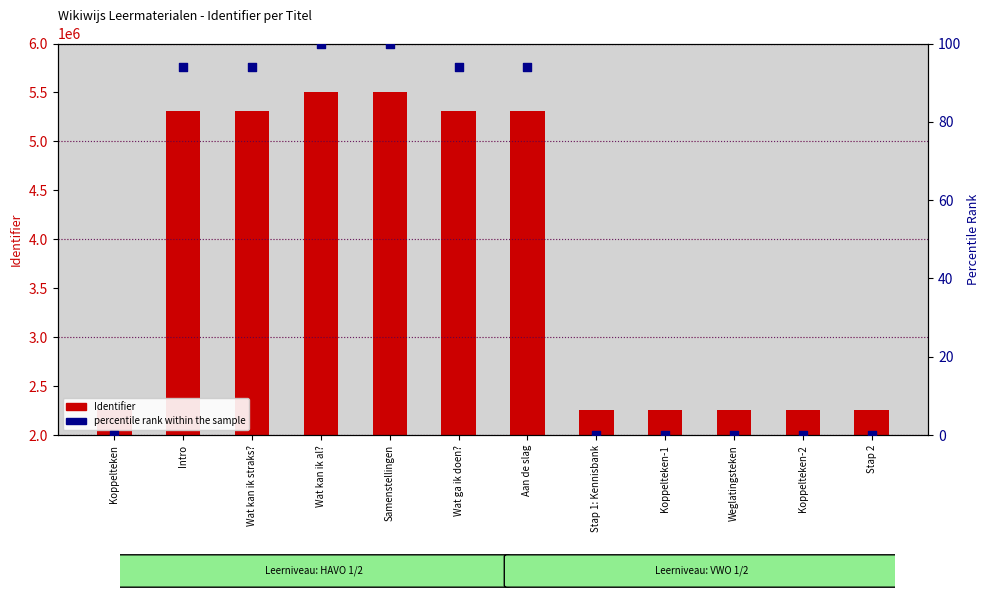

What is the total value across all series at Samenstellingen?

5500825.0